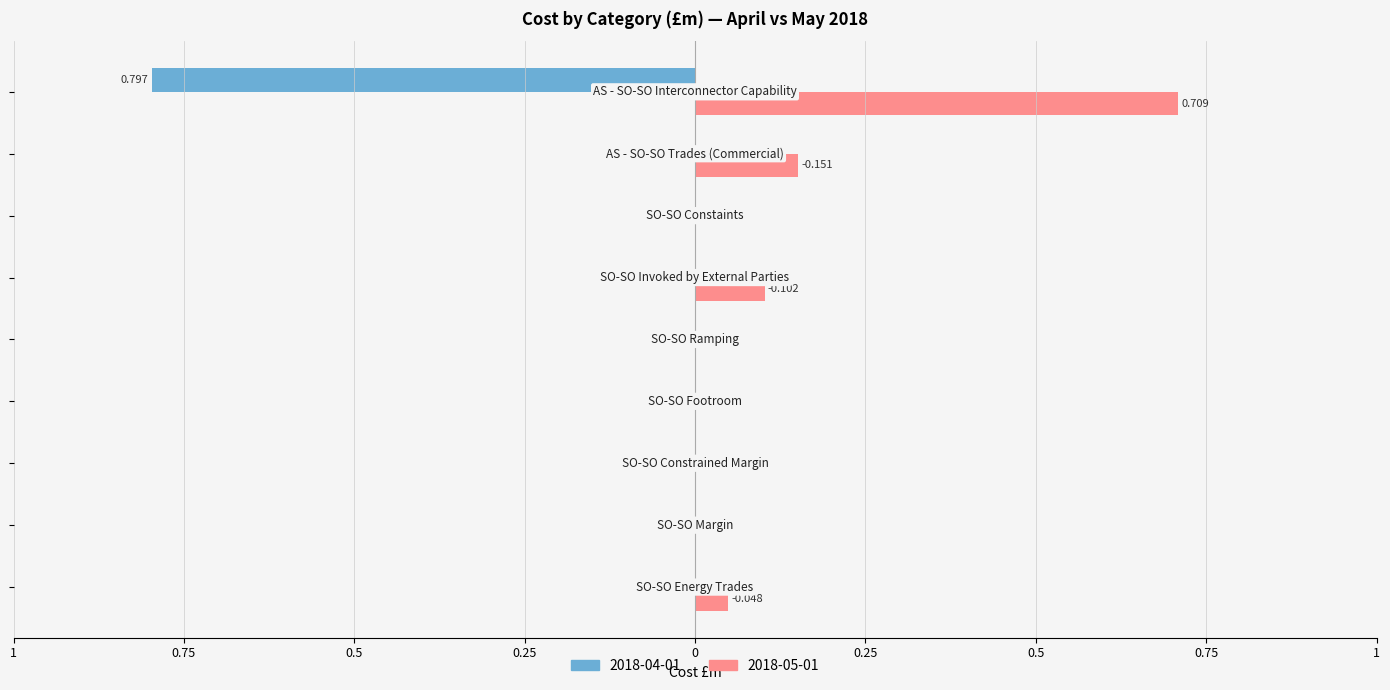

What are all the series names shown in the legend?

2018-04-01, 2018-05-01